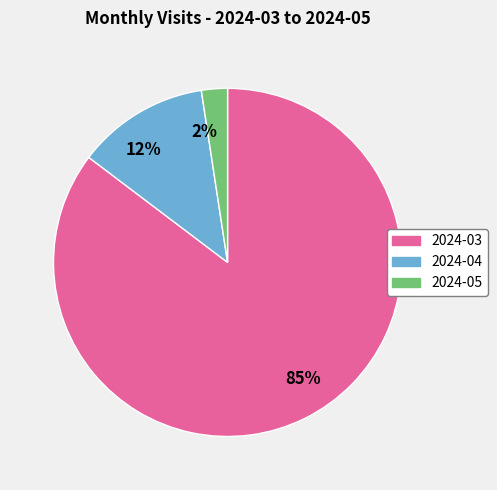

True or false: 2024-05 accounts for 2% of the total.

True